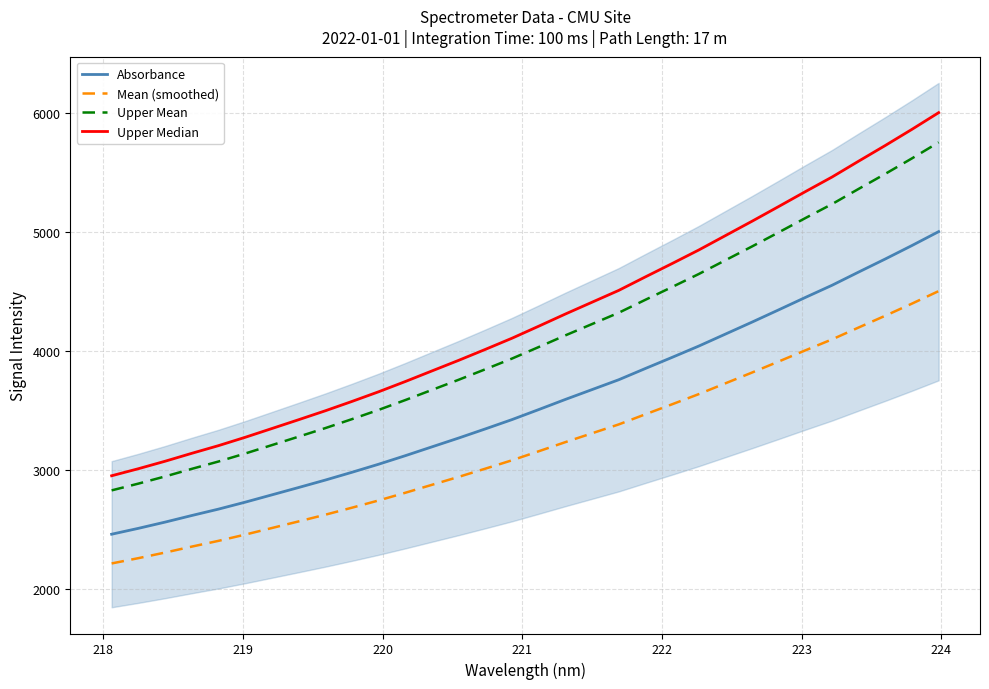

What is the maximum value for Absorbance?

5005.9